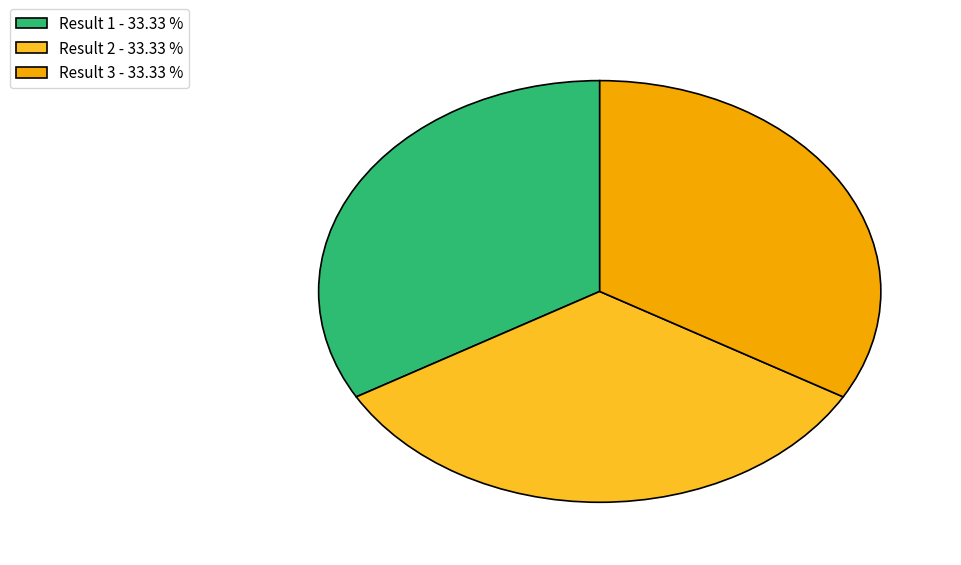

Does Result 2 represent more than half of the total?

No